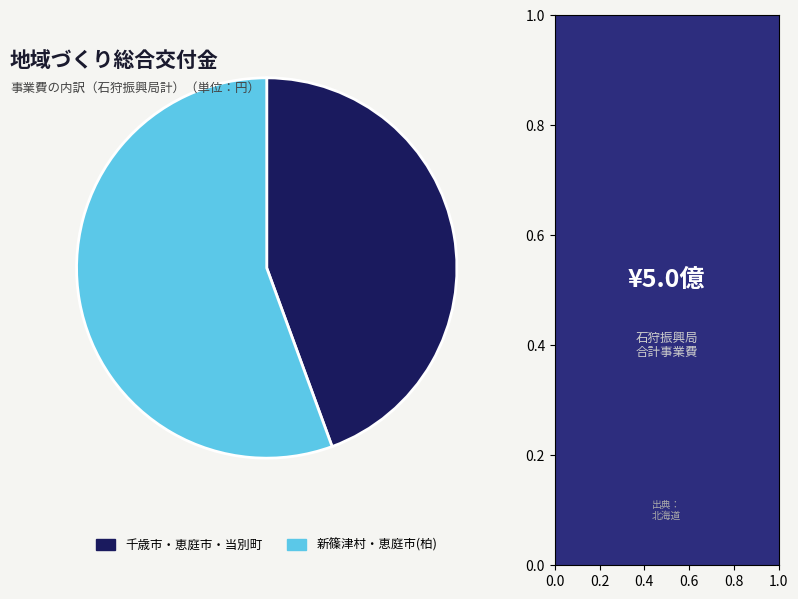

Count the number of slices in the pie.

2